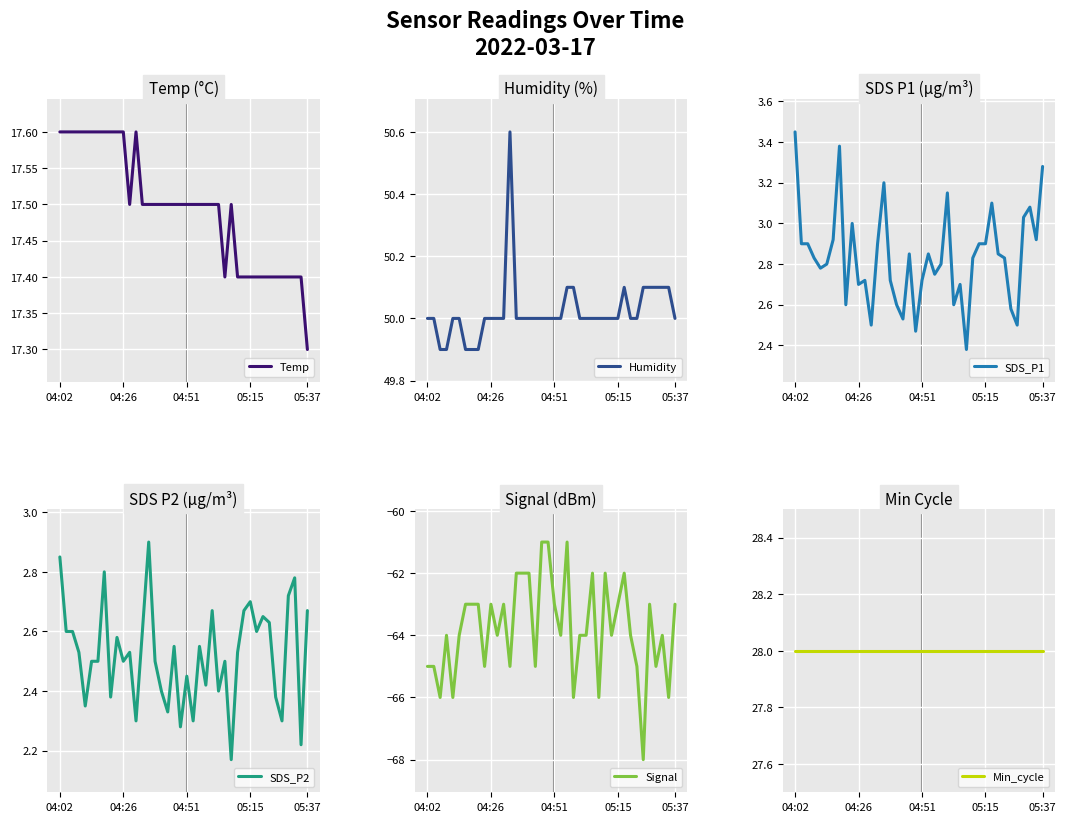

True or false: Signal has a value of -26.1 at 04:26.

False